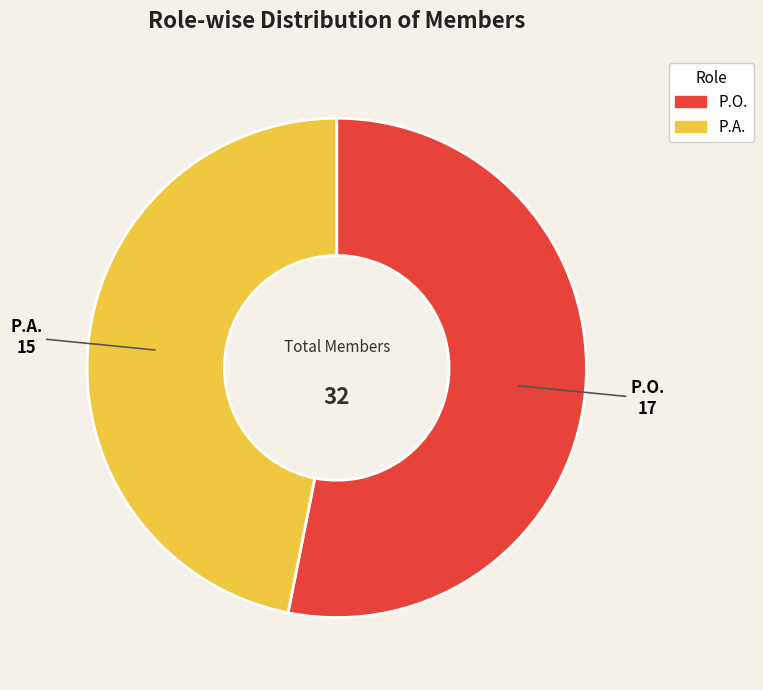

Is the sum of P.A. and P.O. greater than half?

Yes